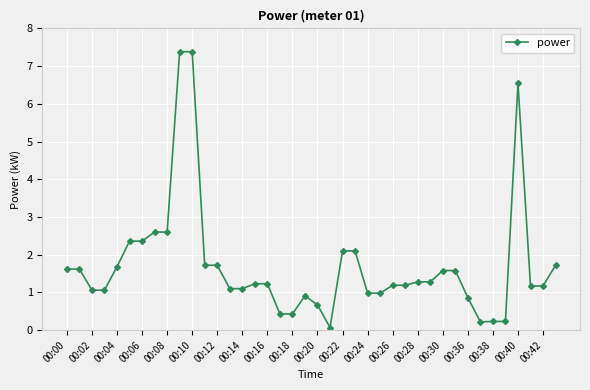

How many data points does each series have?

40